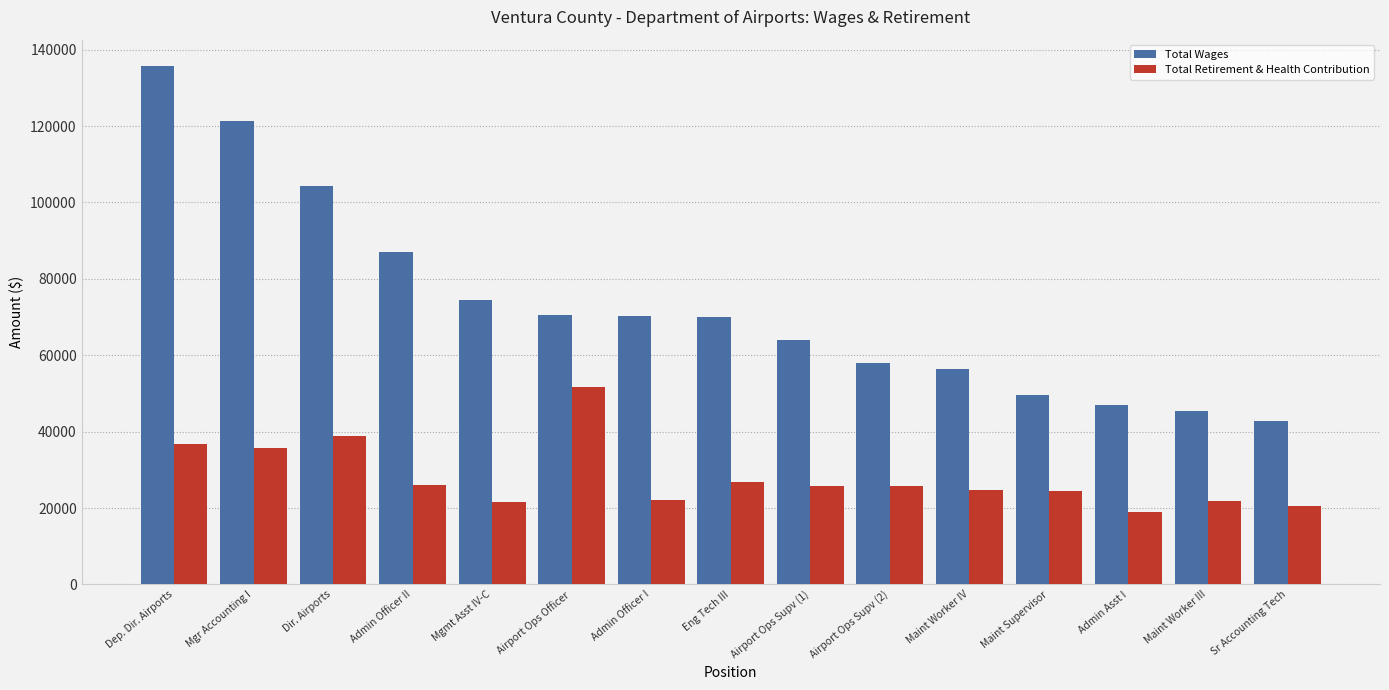

What is the spread (max minus min) of values at Maint Worker IV?

31474